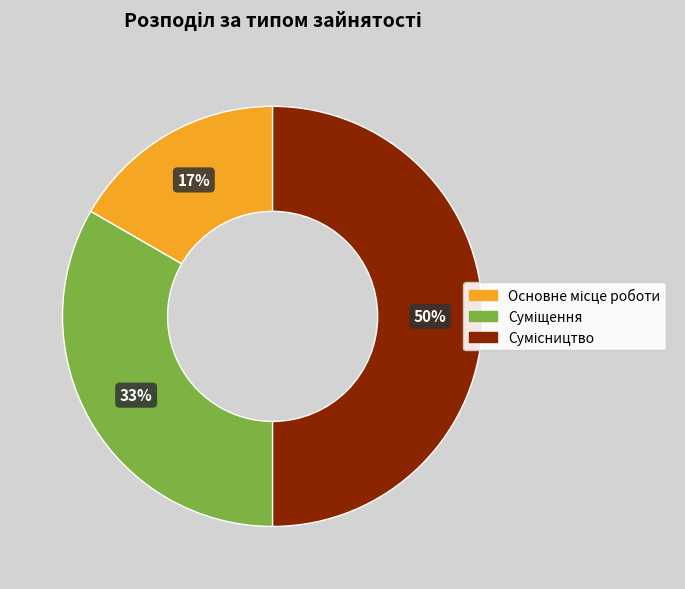

To the nearest percent, what is the average slice percentage?

33%